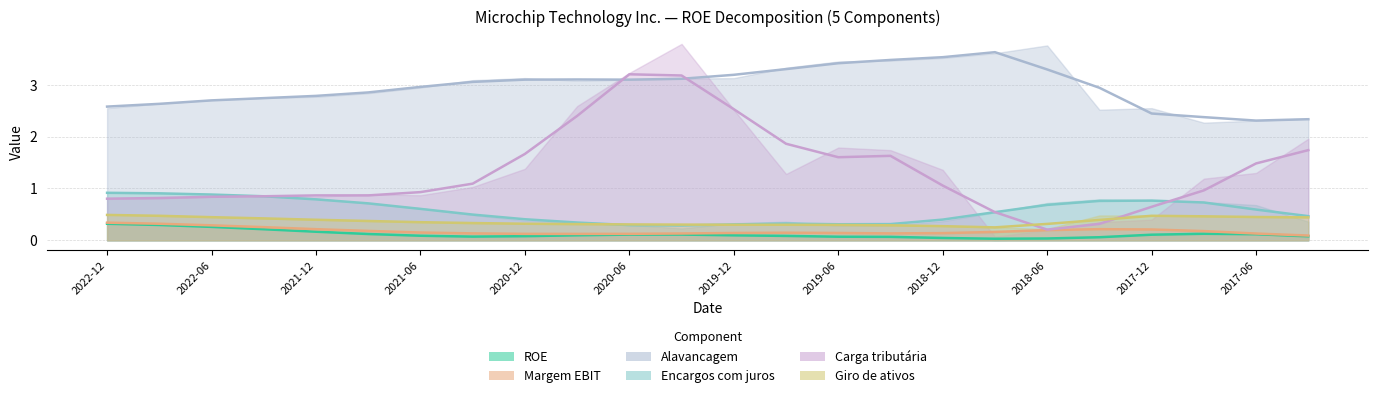

How many data points in Carga tributária are above 1?

13